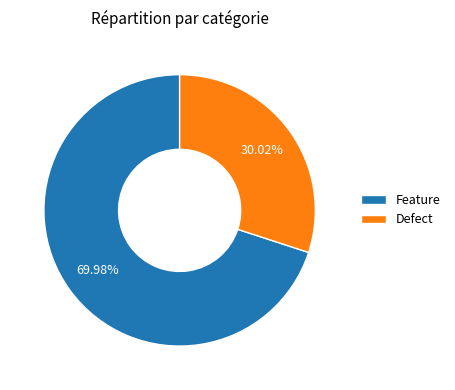

Is it true that Feature is 70% of the pie?

True